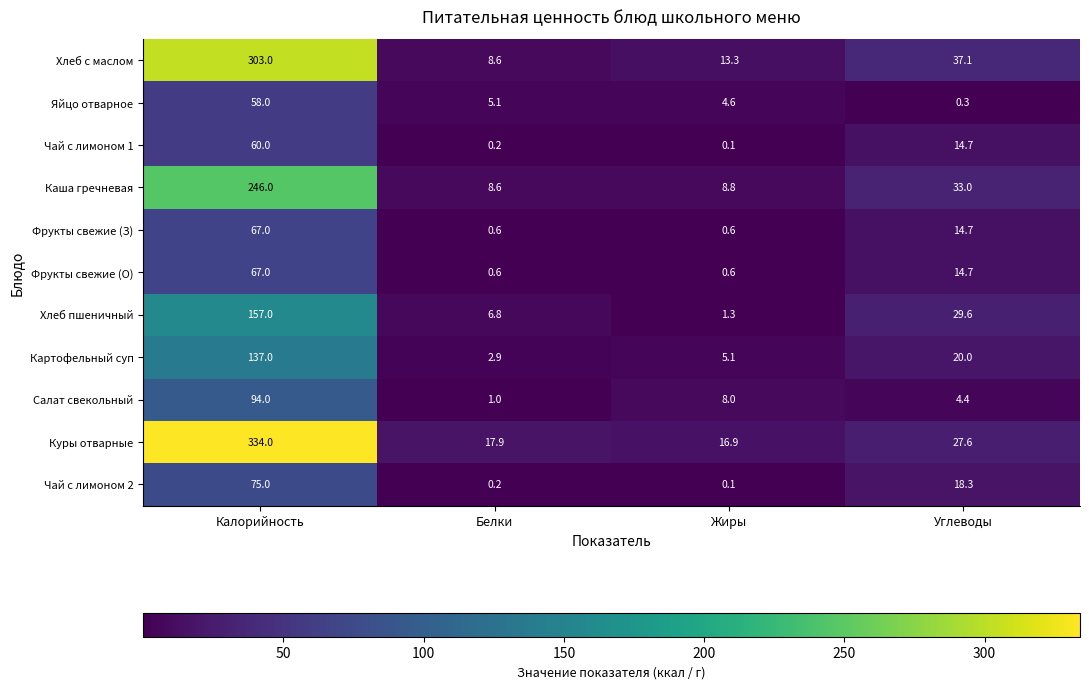

What is the approximate value of Чай с лимоном 1 at Углеводы?

14.7